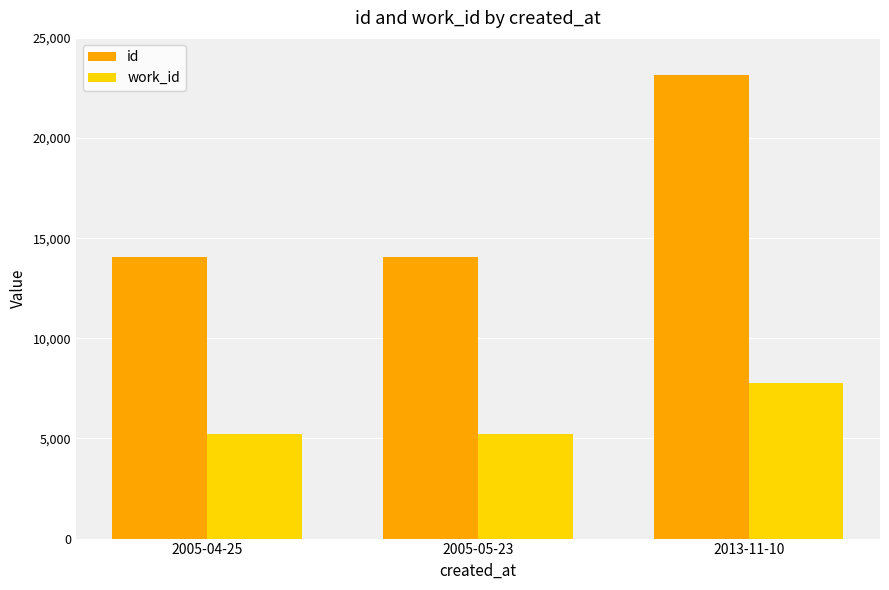

Which series changed the most between 2005-04-25 and 2013-11-10?

id